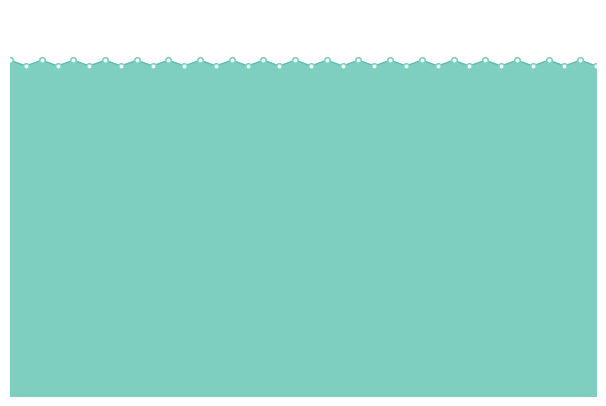

What is the greatest value displayed?

32310373.2